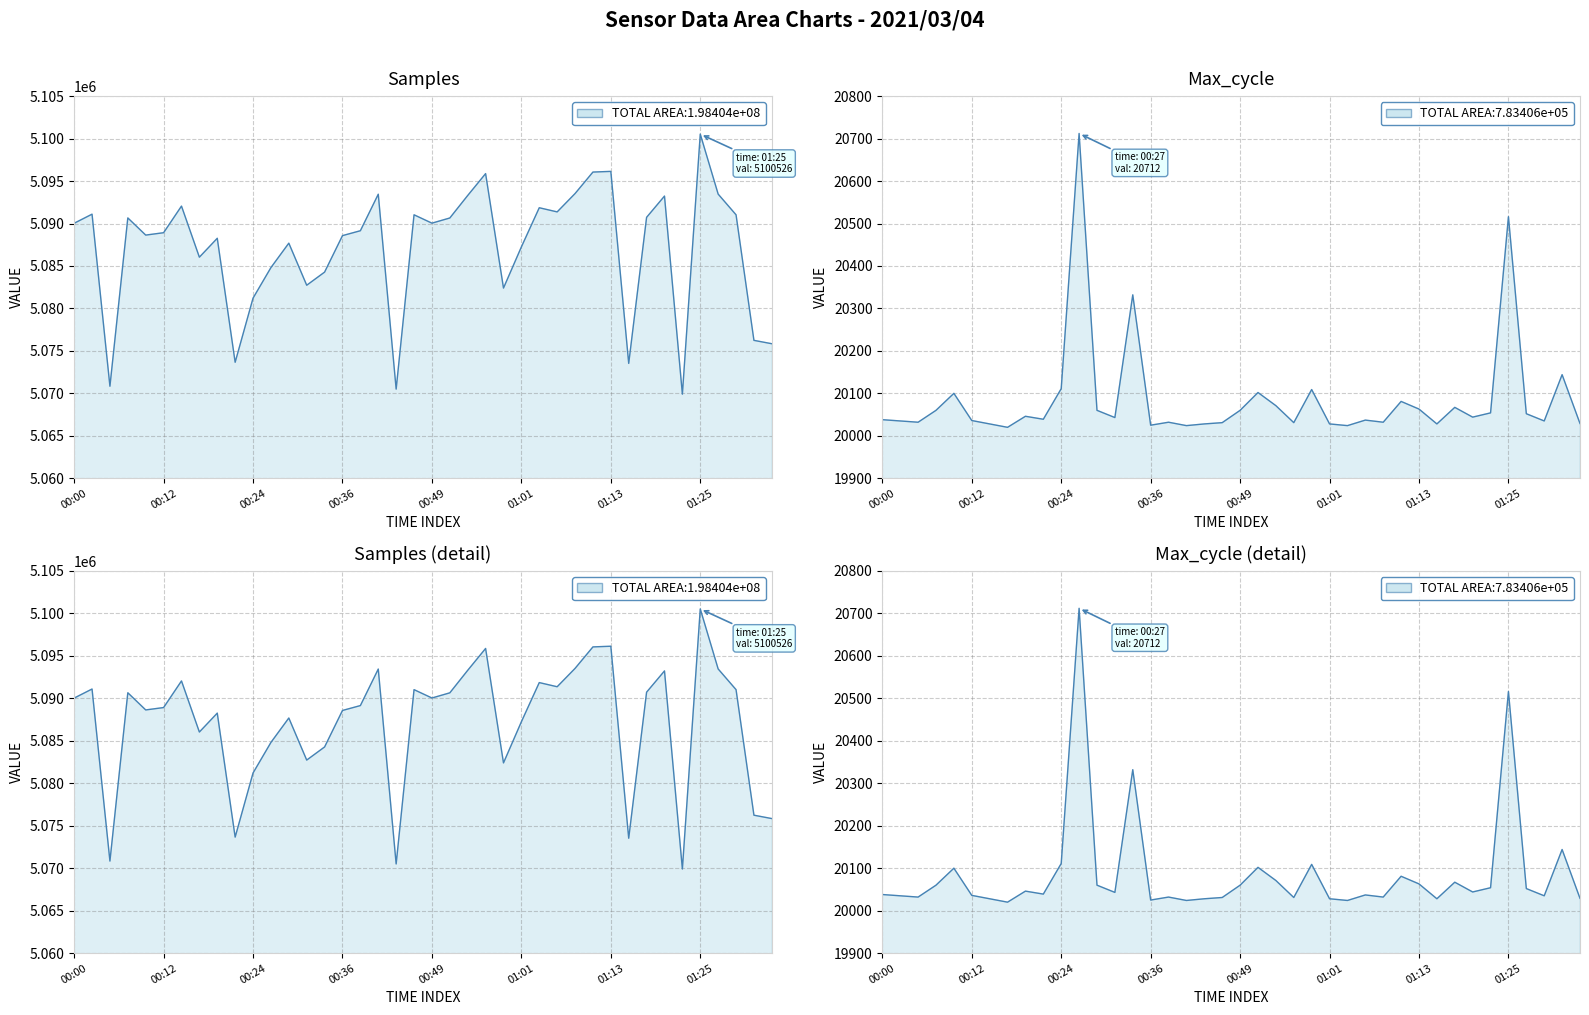

How many series are shown in this chart?

2